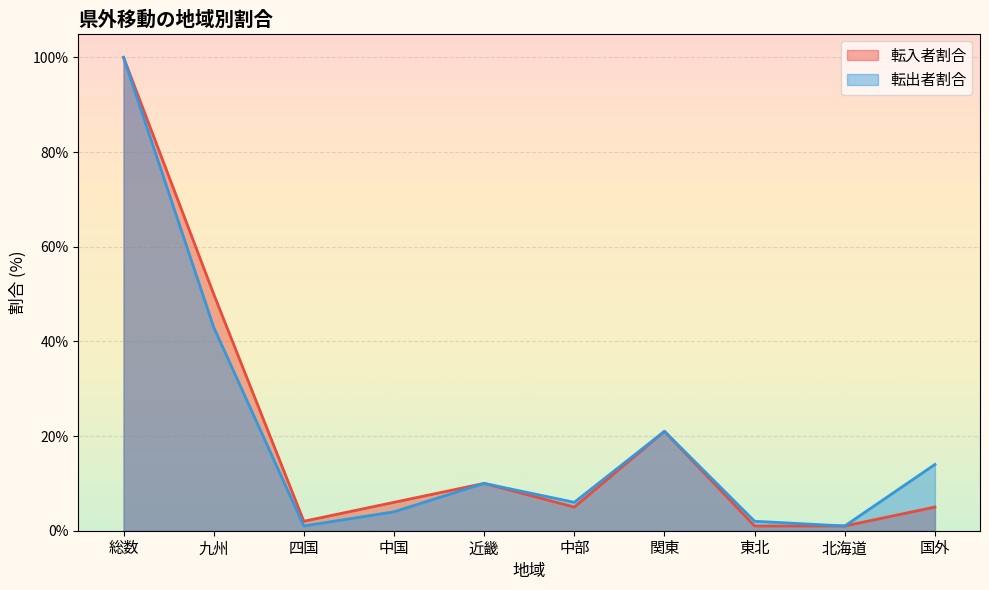

What is the value of the 転入者割合 point at the 1st from the left?

100